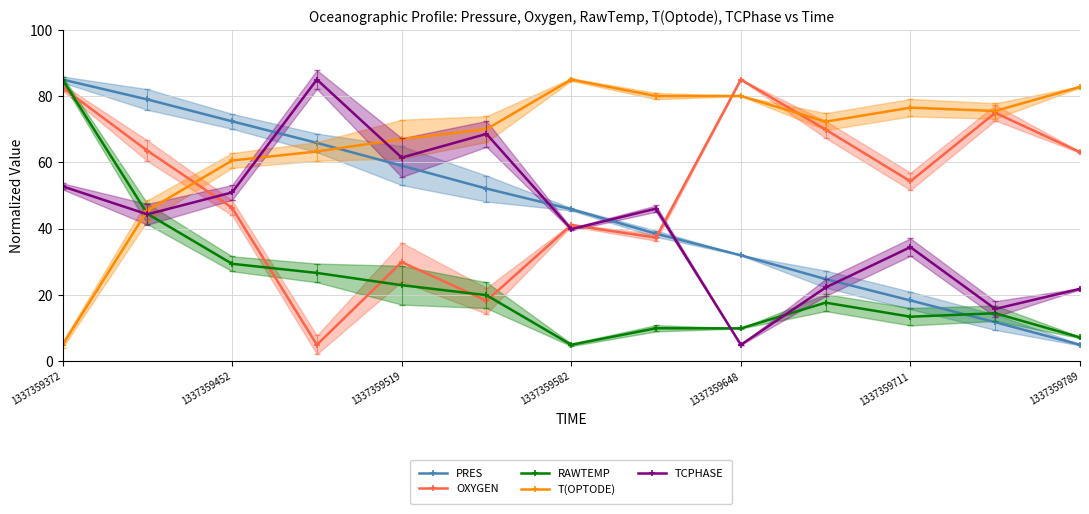

How many interior local peaks does the OXYGEN series have?

4